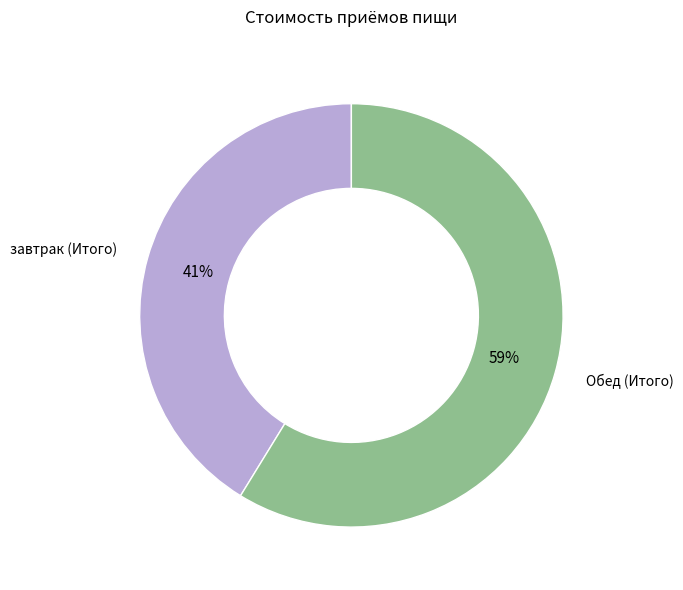

Does any single category account for the majority?

Yes